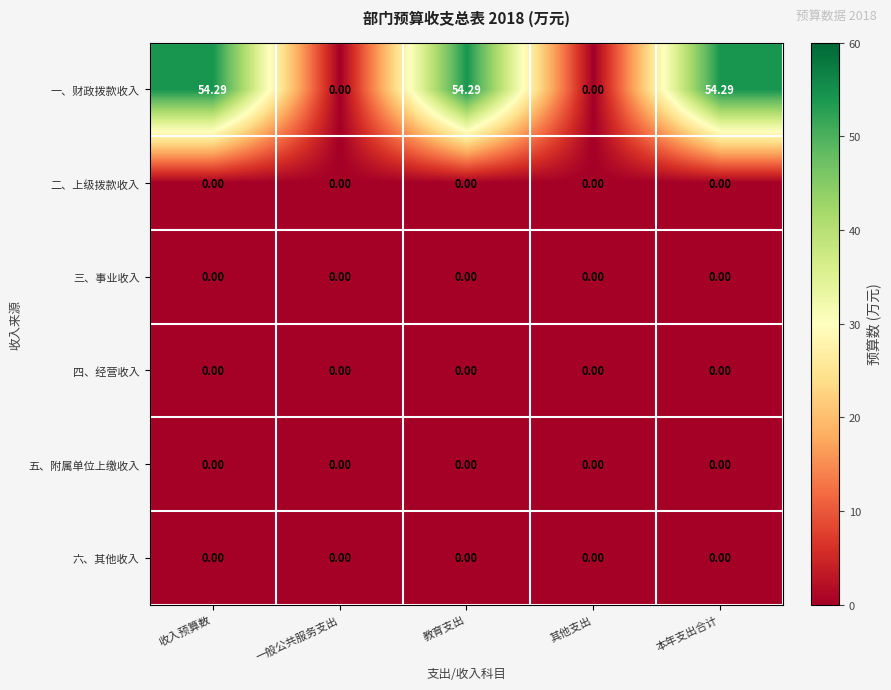

Which series has the largest range (max minus min)?

一、财政拨款收入